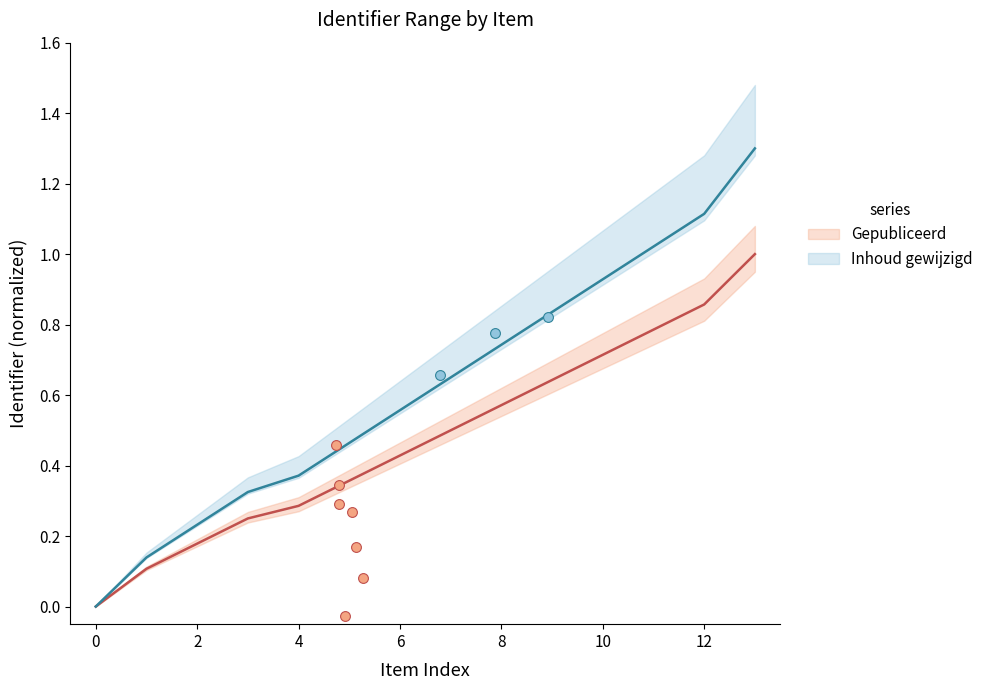

Which series reaches the maximum Y coordinate?

Inhoud gewijzigd